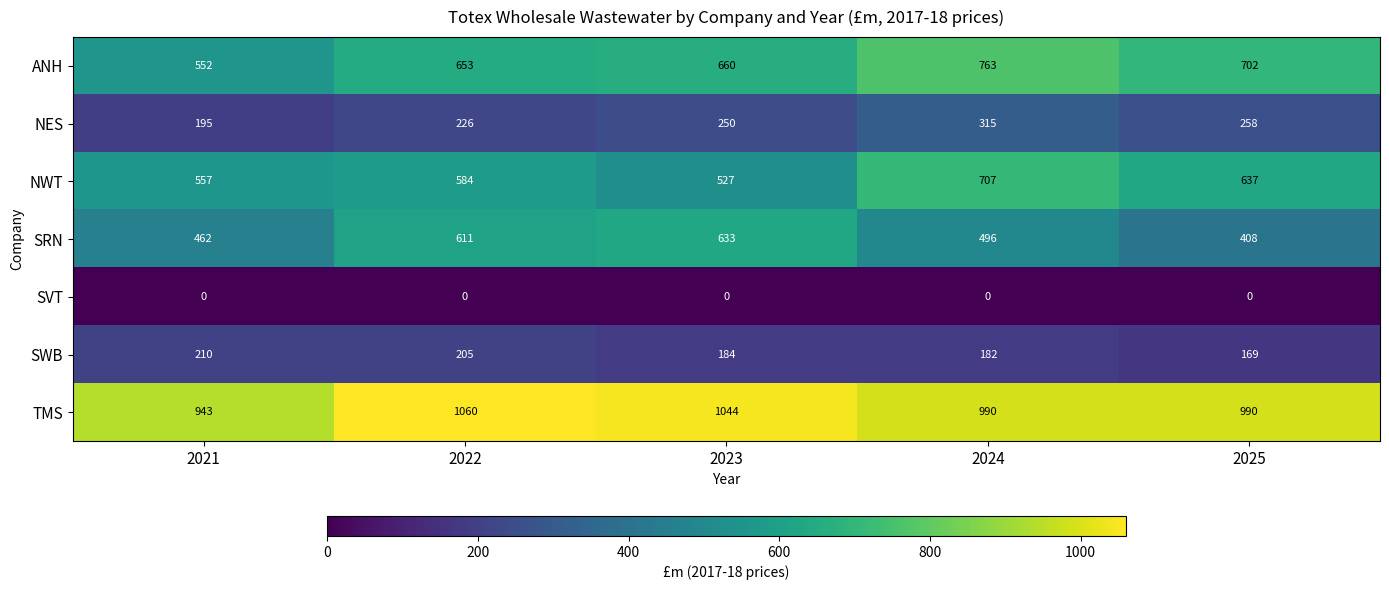

What is the total value across all series at 2024?

3453